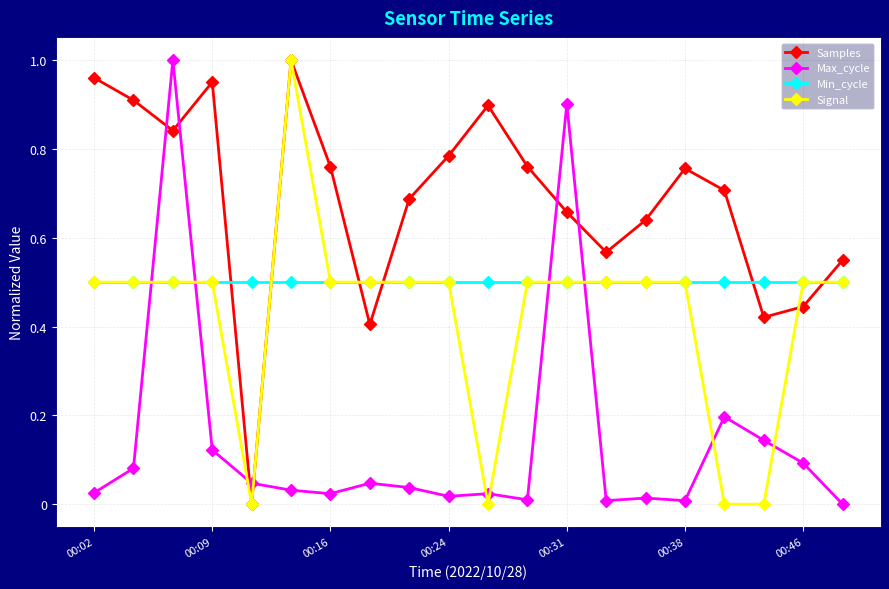

True or false: Signal has more than 0 interior local peaks.

True